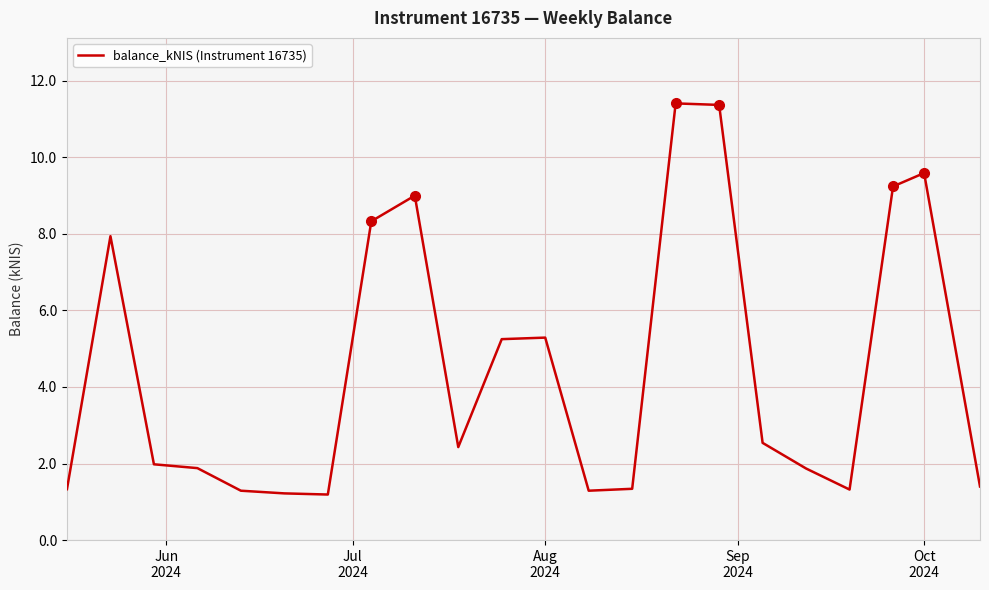

What is the difference between the maximum and minimum values?

10.2